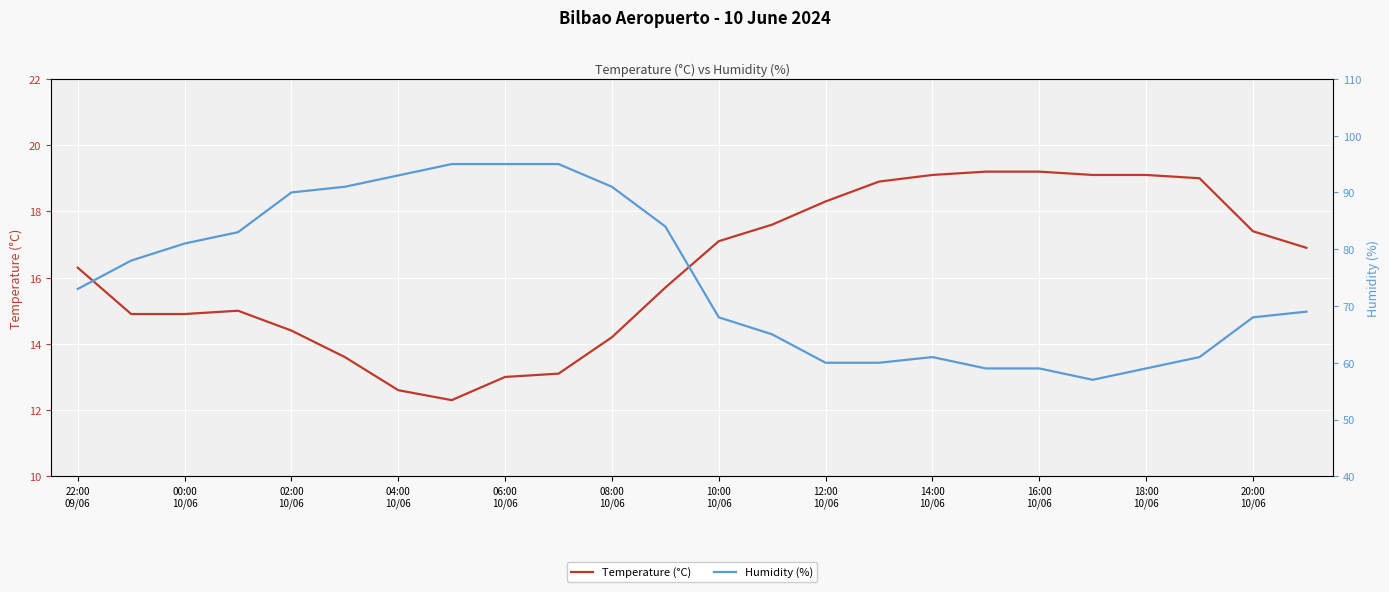

What are all the series names shown in the legend?

Temperature (°C), Humidity (%)